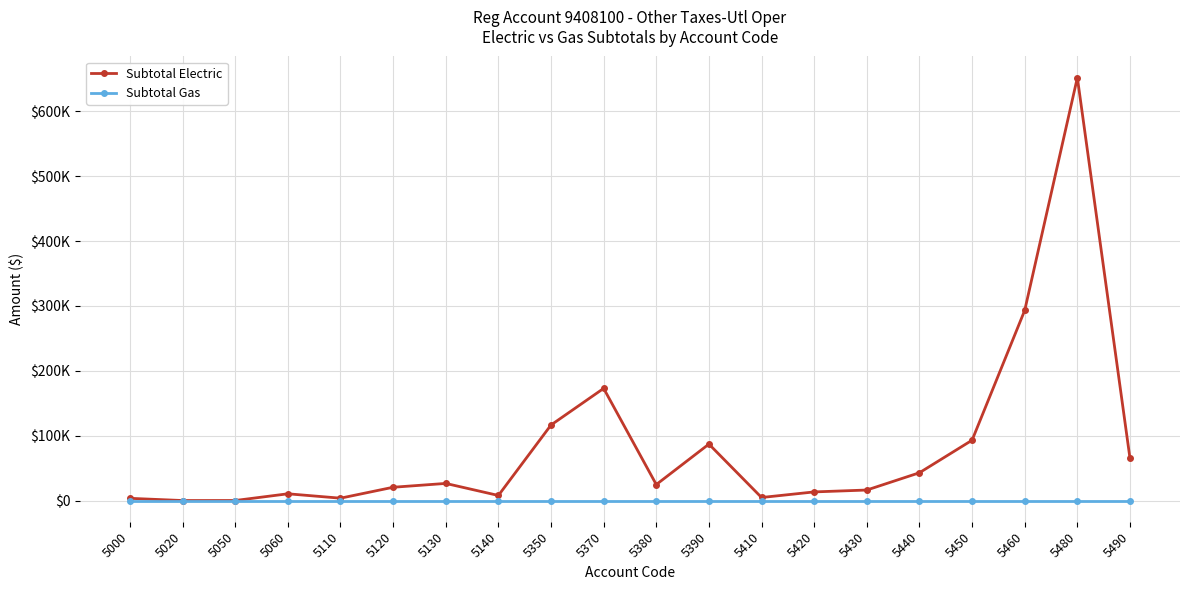

Which series has the largest total across all categories?

Subtotal Electric